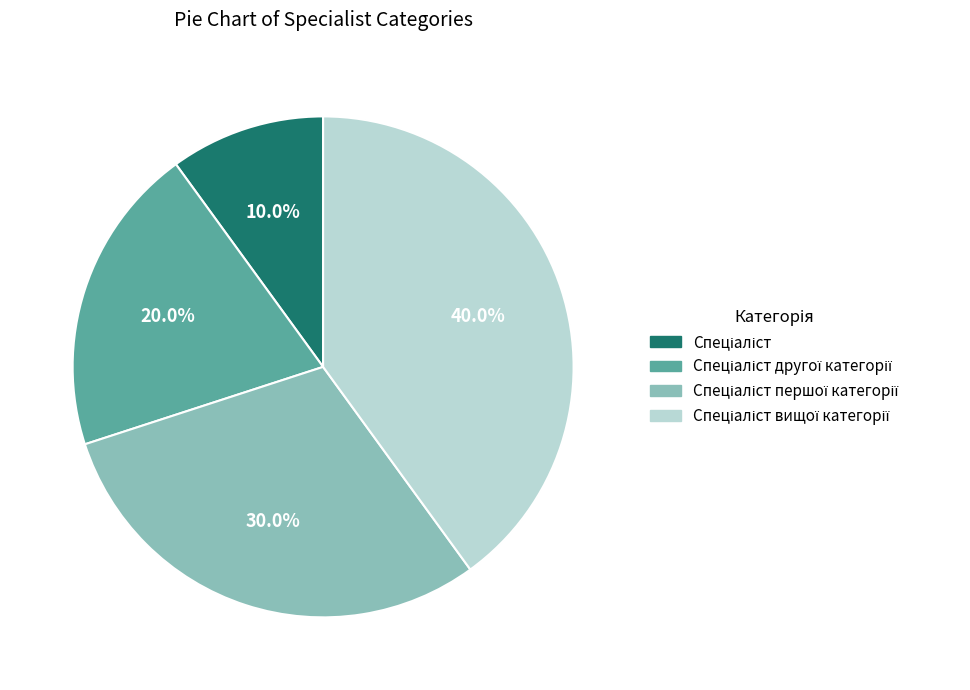

To the nearest percent, what is the average slice percentage?

25%